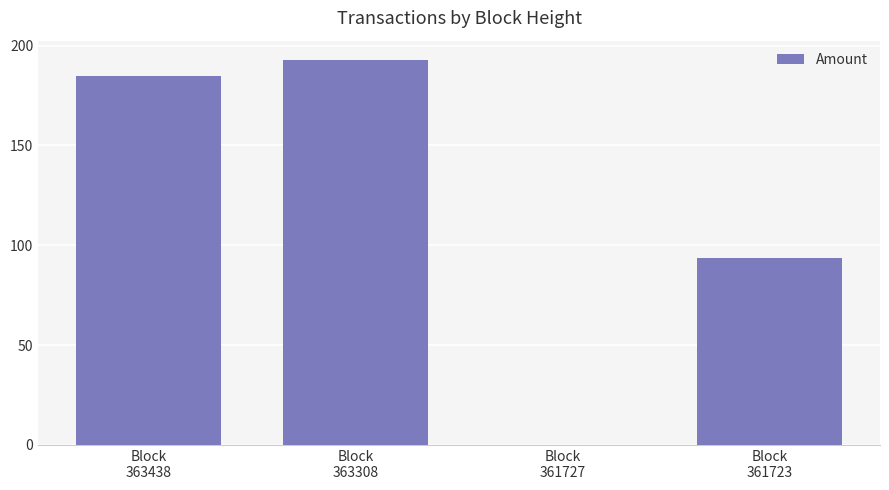

True or false: the data shows -83.9 at Block
361727.

False